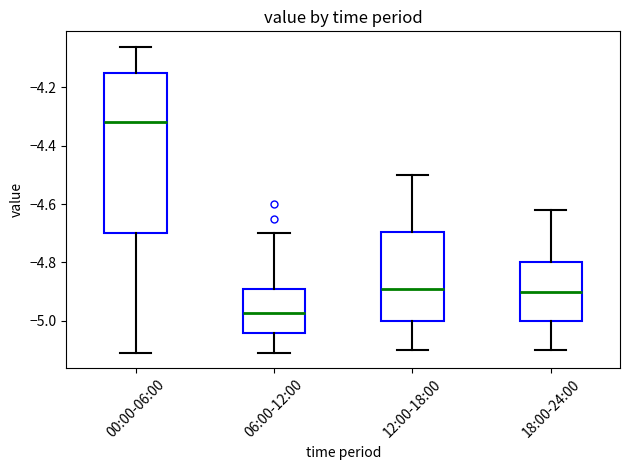

Reading left to right, read every box against the y-axis: the position of its median line, the range the box covers, and the ends of its whiskers. The values are not printed on the chart, so give them approximately, as read against the axis.

00:00-06:00: median -4.32, box -4.70 to -4.14, whiskers -5.10 to -4.06
06:00-12:00: median -4.98, box -5.04 to -4.90, whiskers -5.10 to -4.70
12:00-18:00: median -4.88, box -5.00 to -4.70, whiskers -5.10 to -4.50
18:00-24:00: median -4.90, box -5.00 to -4.80, whiskers -5.10 to -4.62